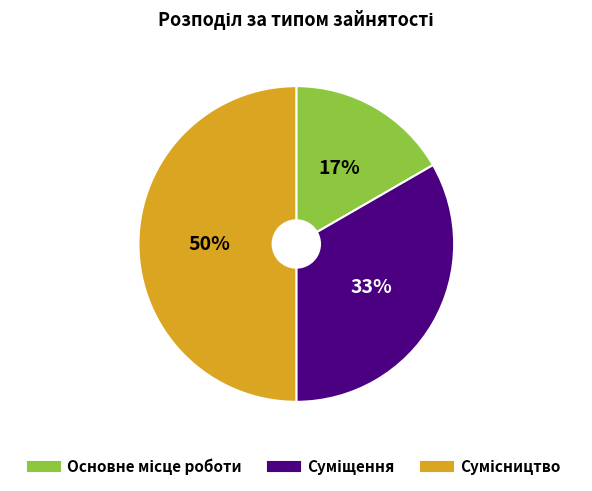

To the nearest percent, what is the difference between the largest and smallest slice percentages?

33%